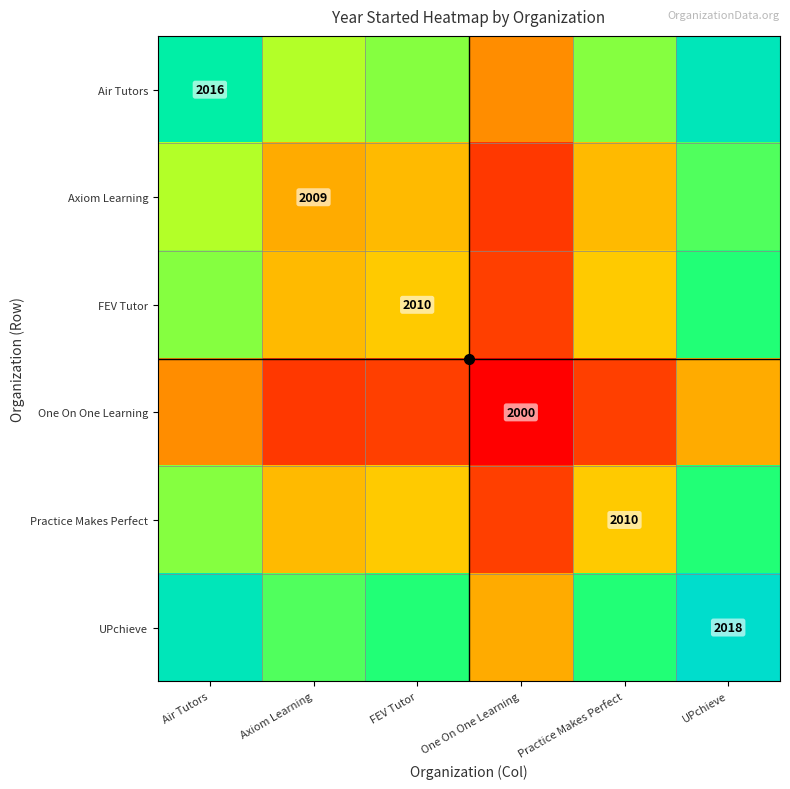

How many values in the One On One Learning series exceed 2005?

2